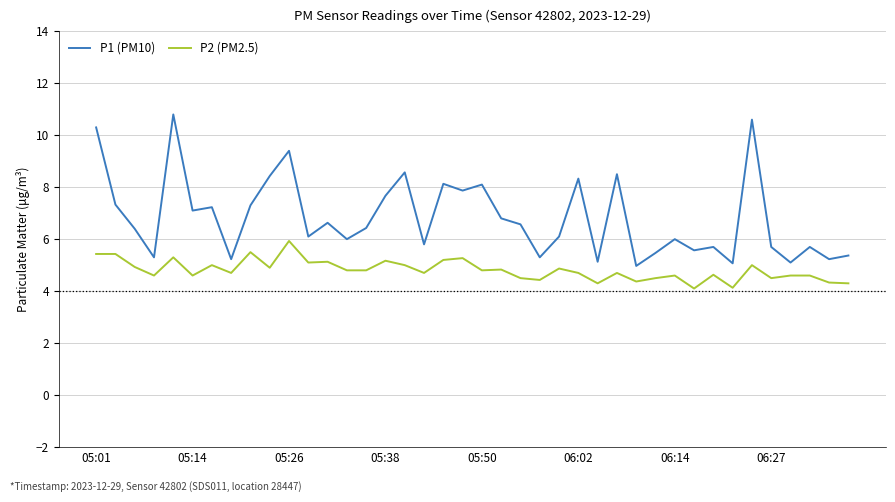

Rank the series by their average value, from lowest to highest.

P2 (PM2.5), P1 (PM10)